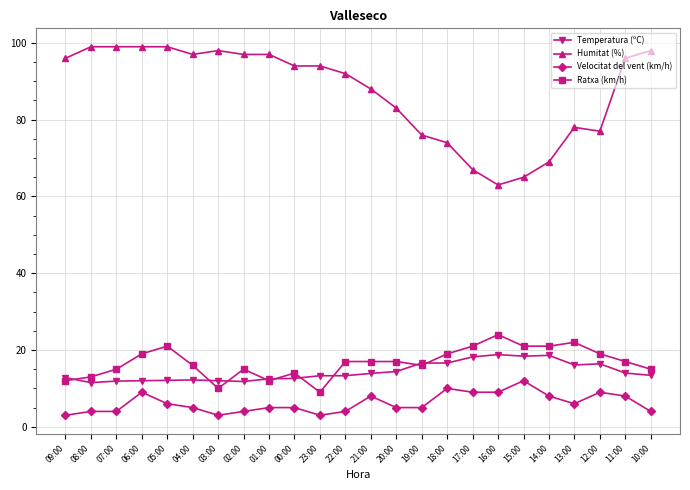

What is the difference between the maximum and minimum values in the Ratxa (km/h) series?

15.0